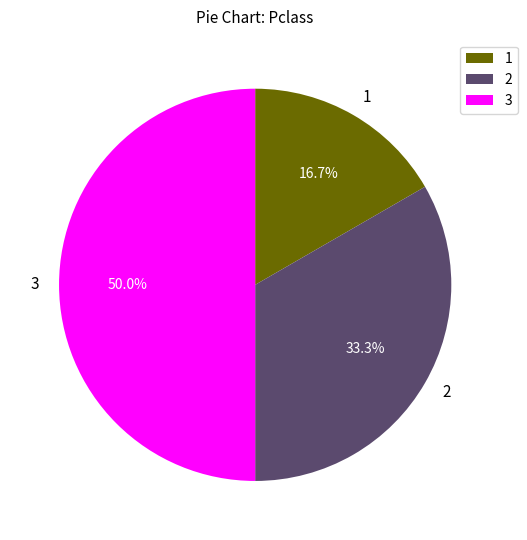

Which has a higher value, 2 or 3?

3